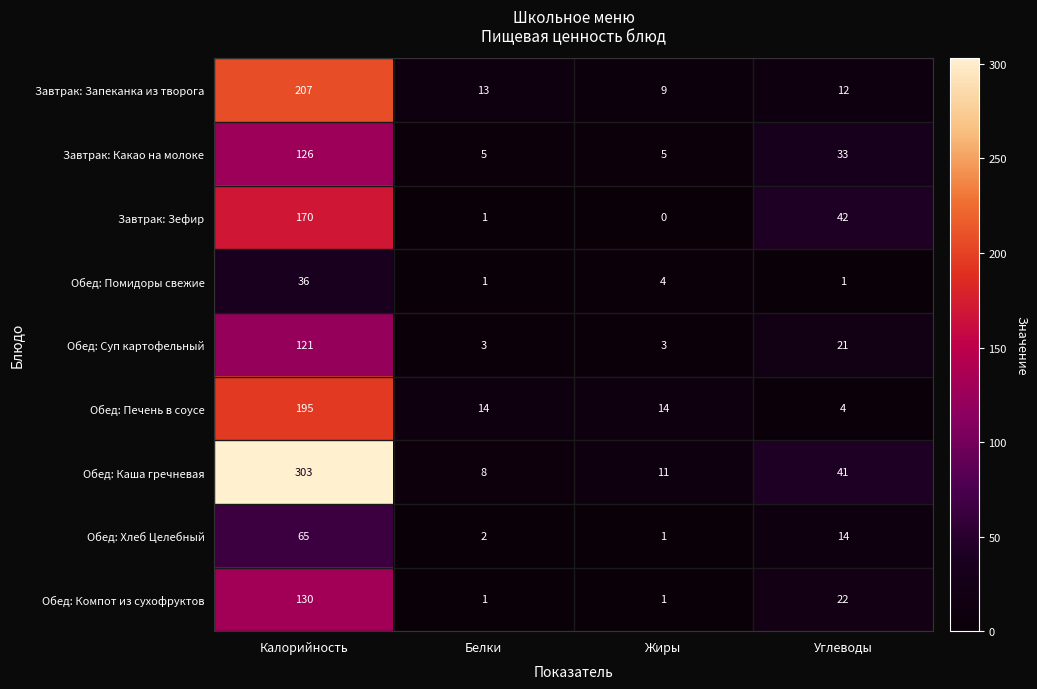

At which label is Обед: Компот из сухофруктов closest to 65?

Углеводы